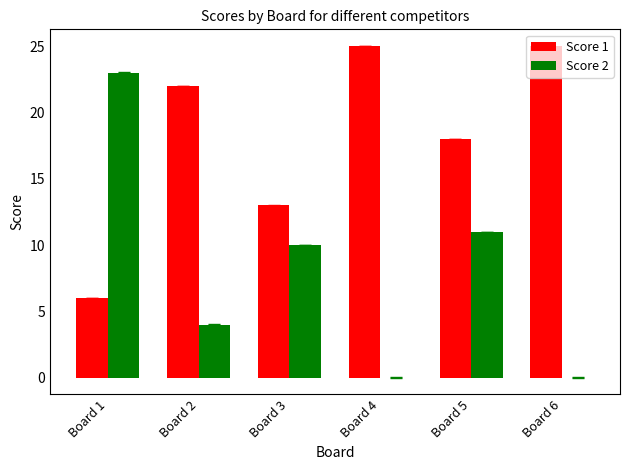

What is the greatest value displayed?

25